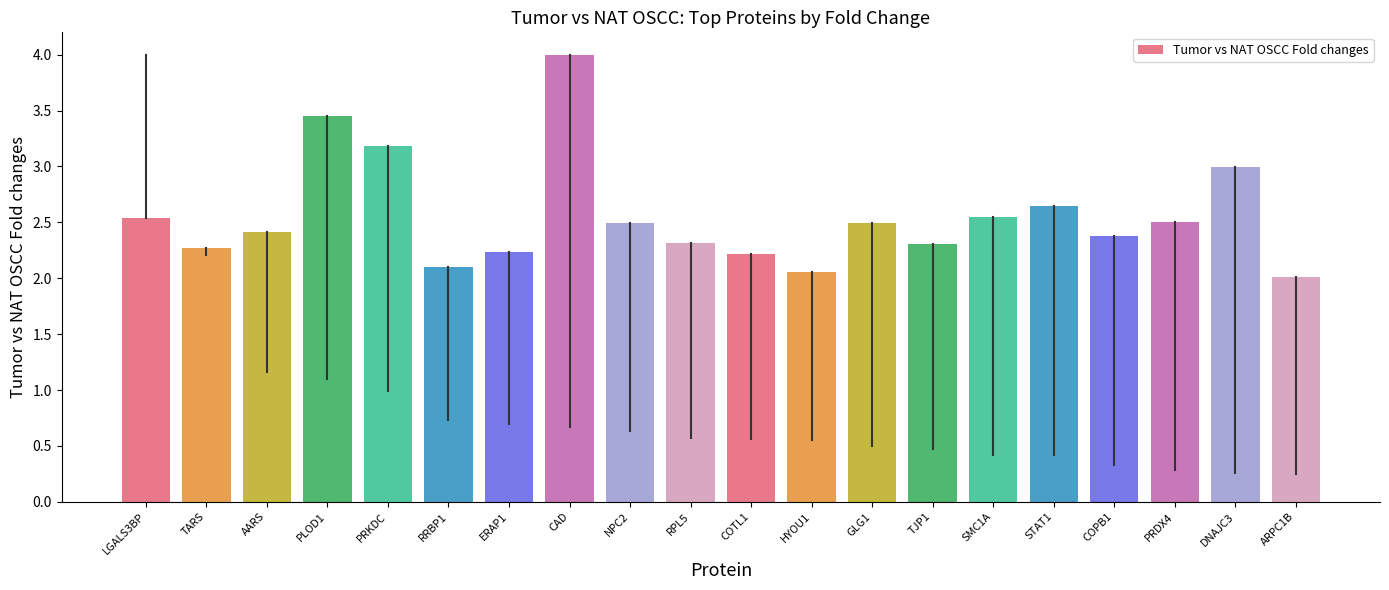

What is the value of the 19th bar from the left?

3.0